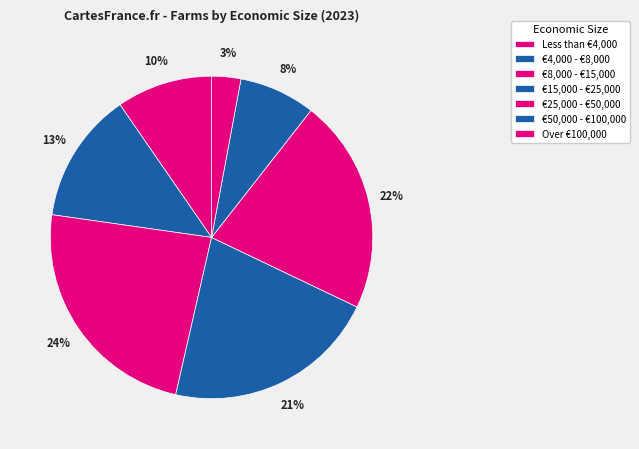

Is there a majority slice in this chart?

No